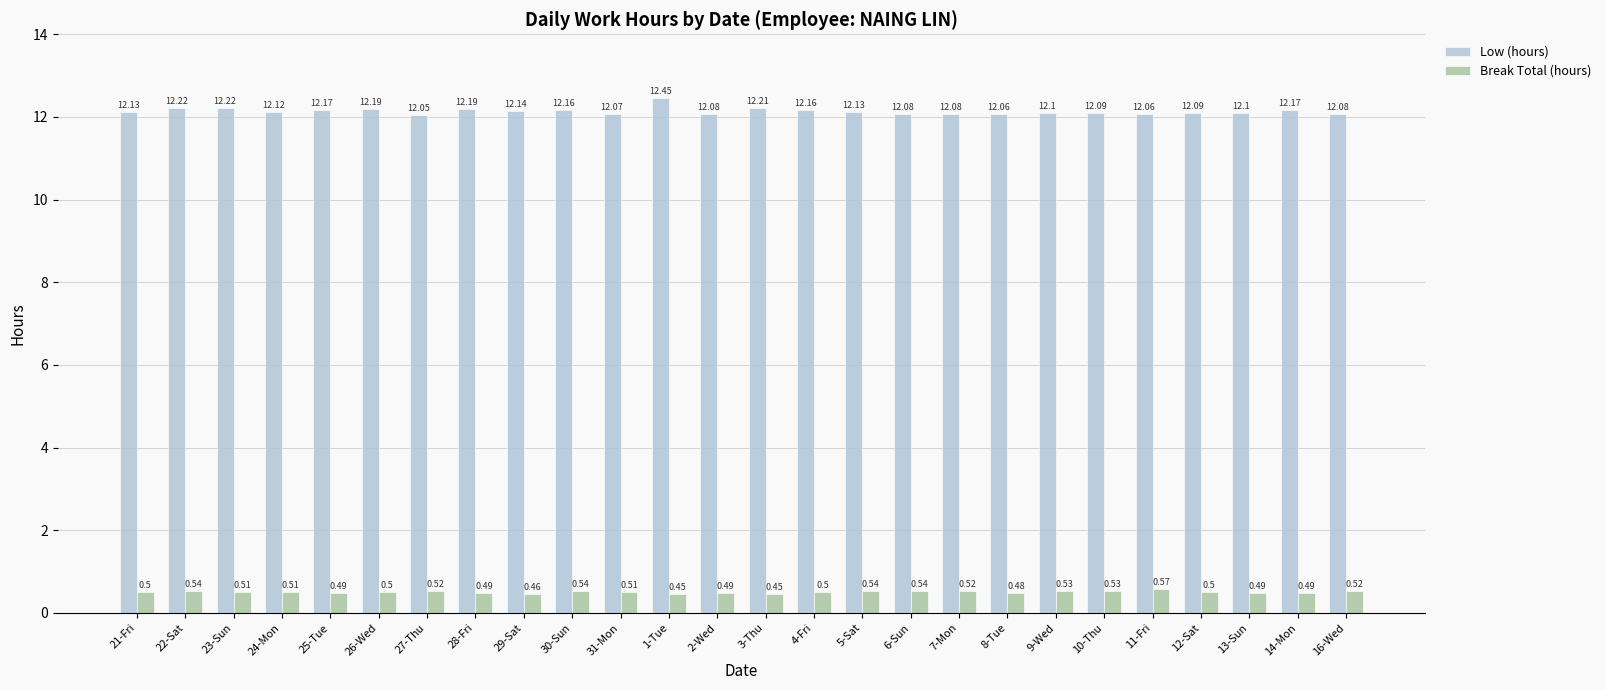

At 7-Mon, list the series in order from smallest to largest.

Break Total (hours), Low (hours)